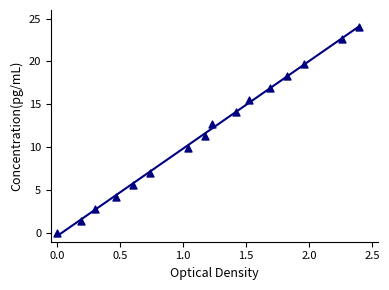

What is the range of X values (max minus min)?

2.4